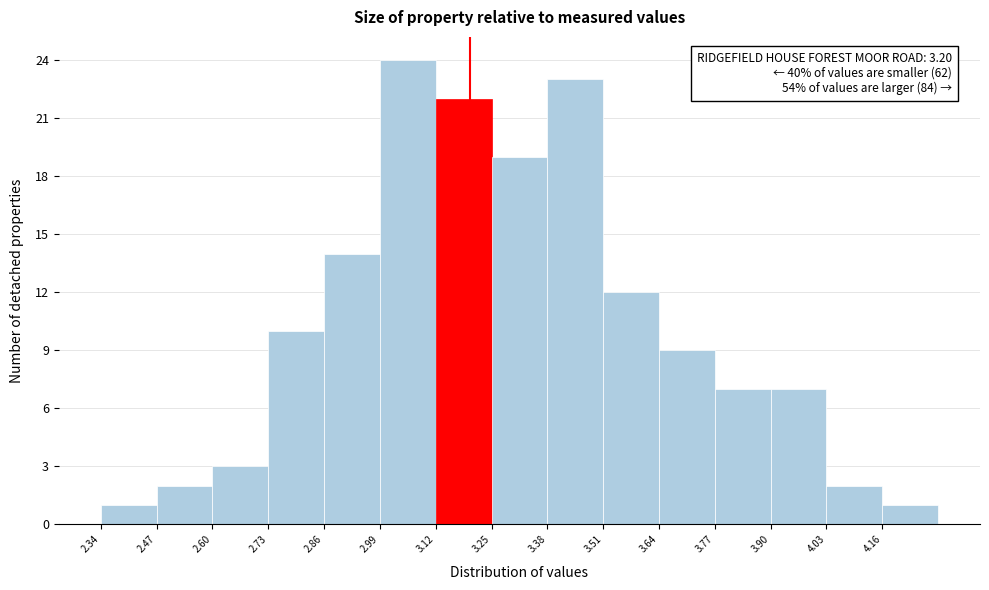

Which range on the x-axis has the tallest bar?

2.99 to 3.12